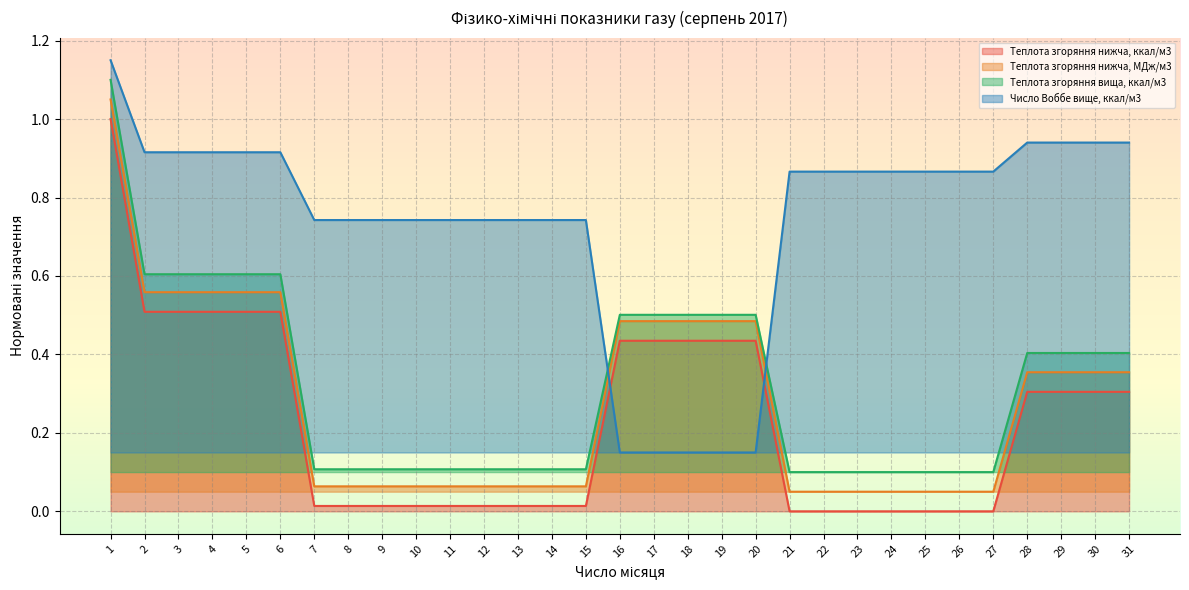

Reading right to left, extract all data points from this chart.

Теплота згоряння нижча, ккал/м3: 0.3	0.3	0.3	0.3	0.0	0.0	0.0	0.0	0.0	0.0	0.0	0.4	0.4	0.4	0.4	0.4	0.0	0.0	0.0	0.0	0.0	0.0	0.0	0.0	0.0	0.5	0.5	0.5	0.5	0.5	1.0
Теплота згоряння нижча, МДж/м3: 0.4	0.4	0.4	0.4	0.1	0.1	0.1	0.1	0.1	0.1	0.1	0.5	0.5	0.5	0.5	0.5	0.1	0.1	0.1	0.1	0.1	0.1	0.1	0.1	0.1	0.6	0.6	0.6	0.6	0.6	1.1
Теплота згоряння вища, ккал/м3: 0.4	0.4	0.4	0.4	0.1	0.1	0.1	0.1	0.1	0.1	0.1	0.5	0.5	0.5	0.5	0.5	0.1	0.1	0.1	0.1	0.1	0.1	0.1	0.1	0.1	0.6	0.6	0.6	0.6	0.6	1.1
Число Воббе вище, ккал/м3: 0.9	0.9	0.9	0.9	0.9	0.9	0.9	0.9	0.9	0.9	0.9	0.2	0.2	0.2	0.2	0.2	0.7	0.7	0.7	0.7	0.7	0.7	0.7	0.7	0.7	0.9	0.9	0.9	0.9	0.9	1.1